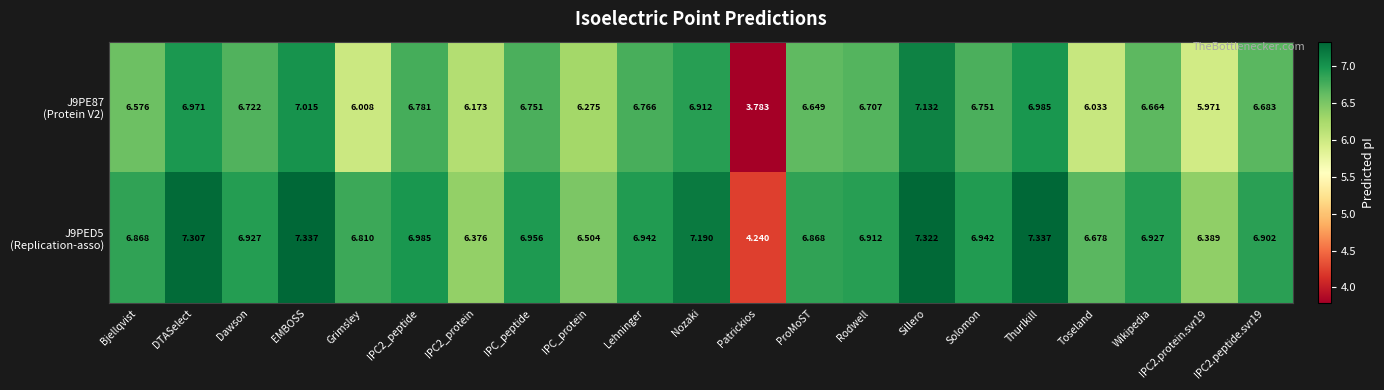

At which category is the sum across all series the highest?

Sillero